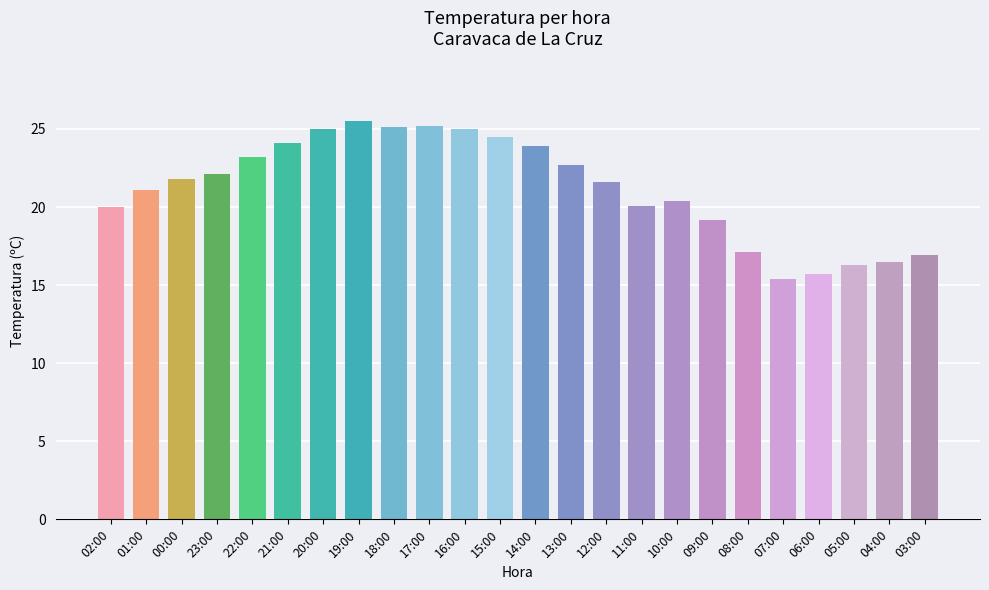

What is the value of the 1st bar from the left?

20.0